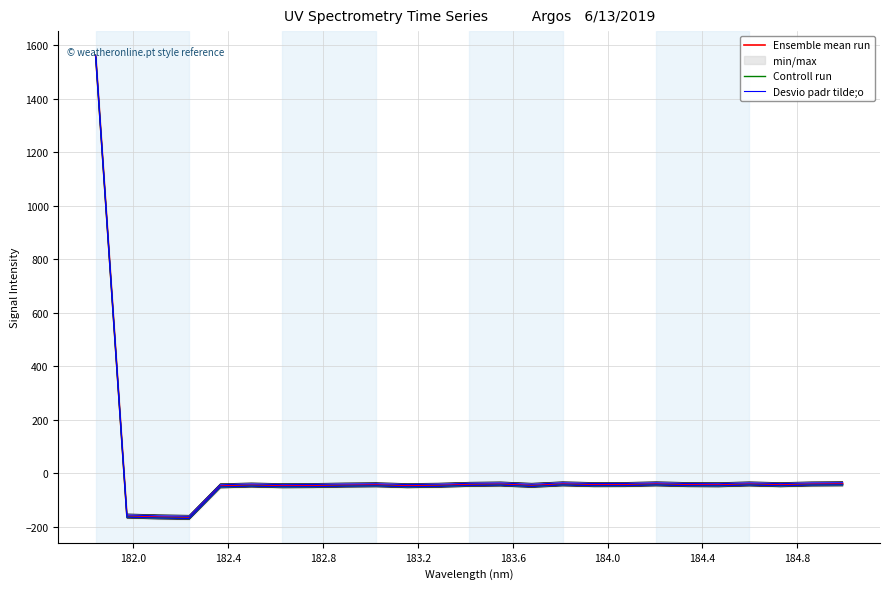

What is the difference between the maximum and minimum values in the Ensemble mean run series?

1722.7